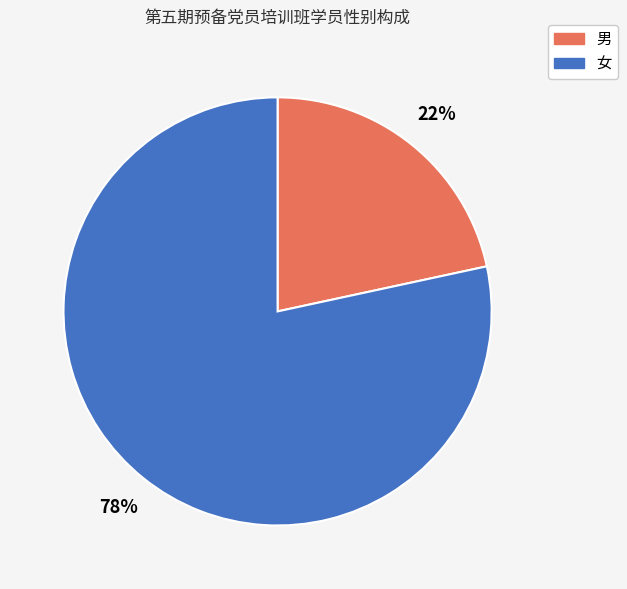

What is the ratio of the value at 男 to the value at 女?

0.3